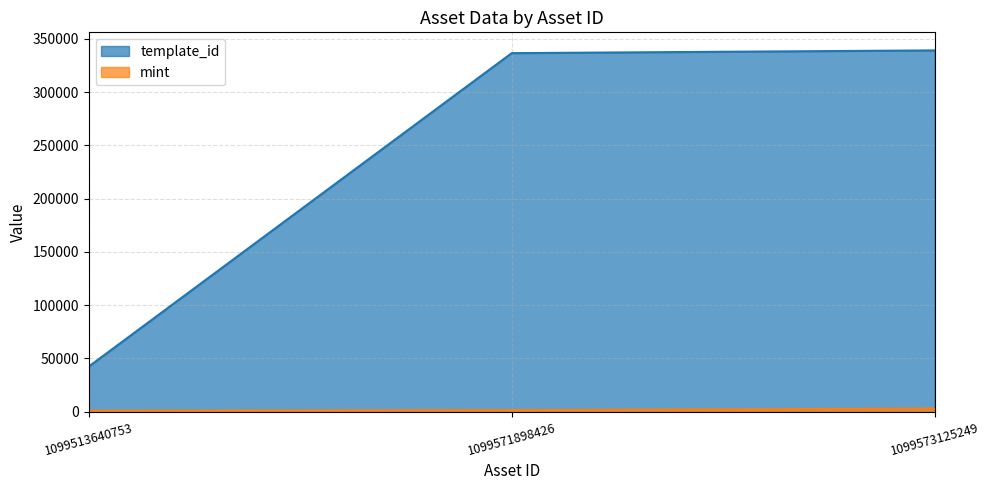

At how many categories does at least one series exceed 181996?

2